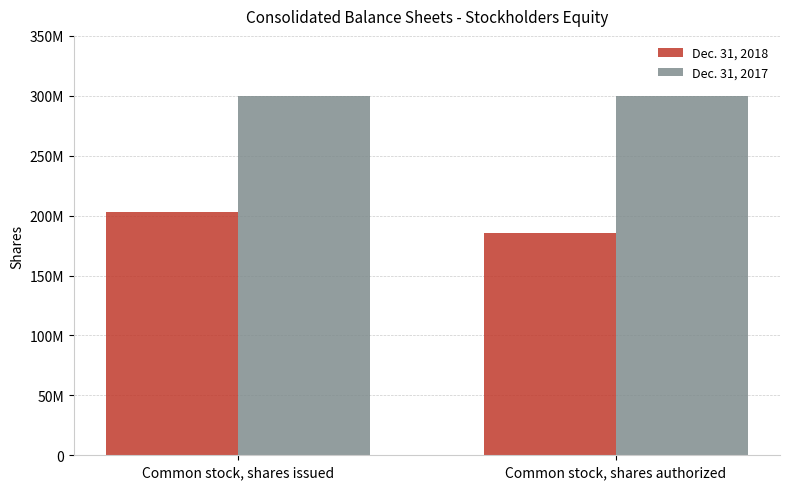

Rank the categories by Dec. 31, 2018 value from lowest to highest.

Common stock, shares authorized, Common stock, shares issued